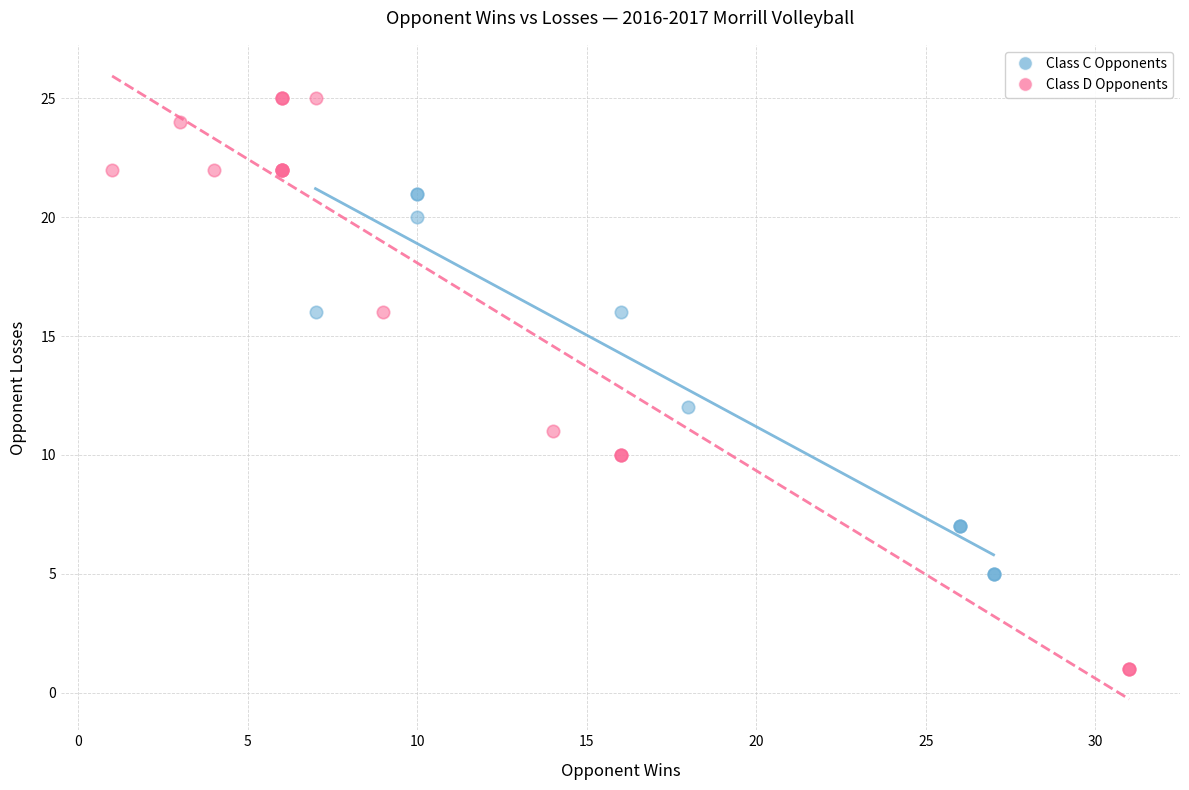

Which series has the widest spread of Y values?

Class D Opponents